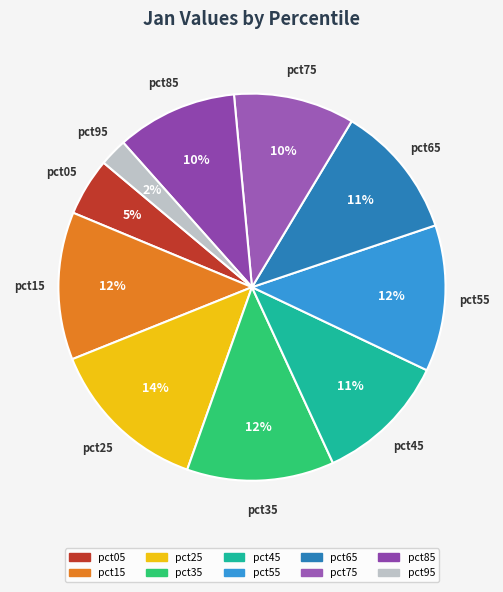

Do pct15 and pct45 together represent more than half of the pie?

No